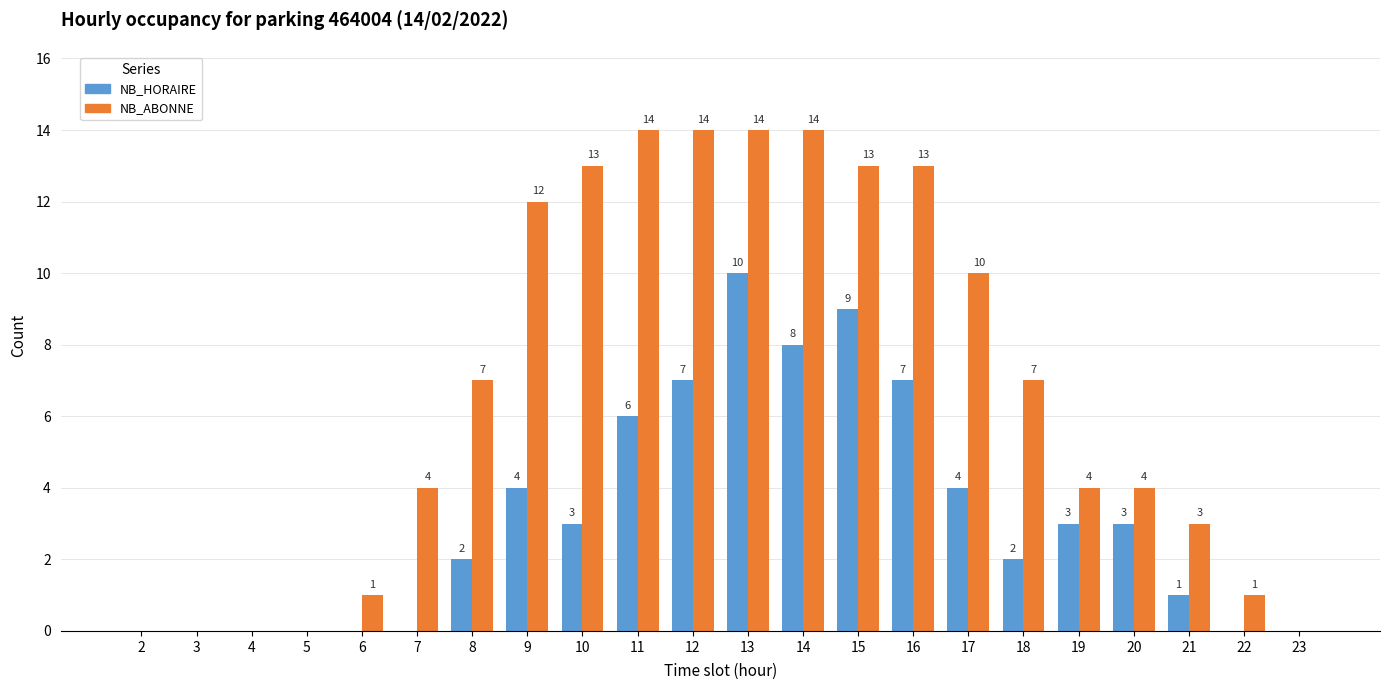

What is the sum of all NB_HORAIRE values?

69